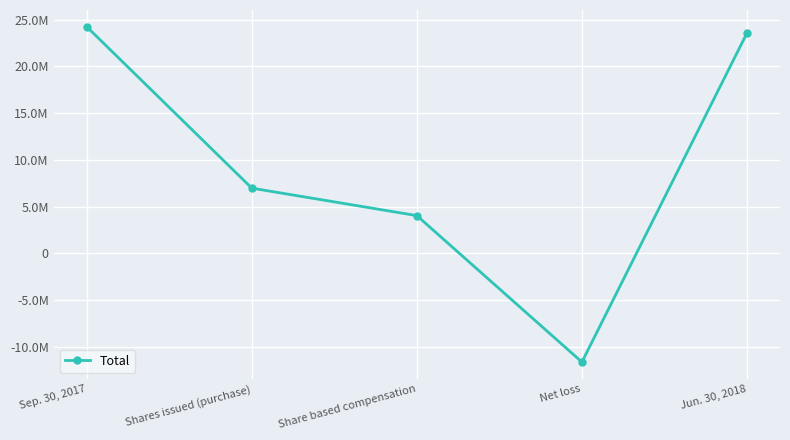

The value at Shares issued (purchase) is 11520352. True or false?

False